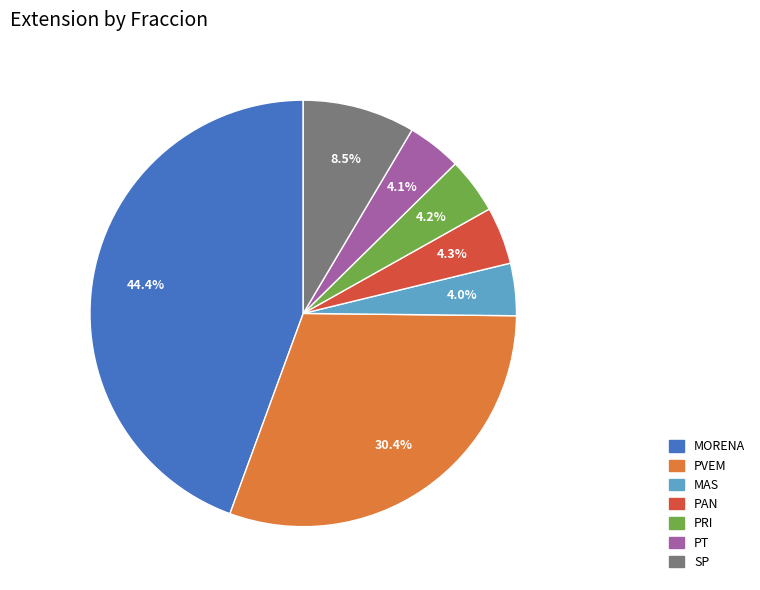

What is the largest slice in the pie chart?

MORENA